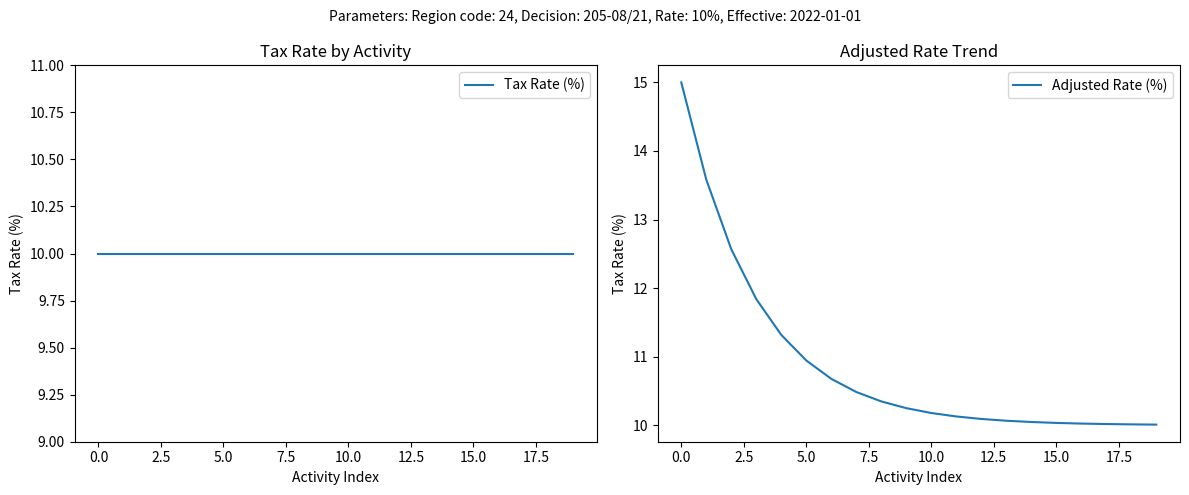

Which series has the largest range (max minus min)?

Adjusted Rate (%)